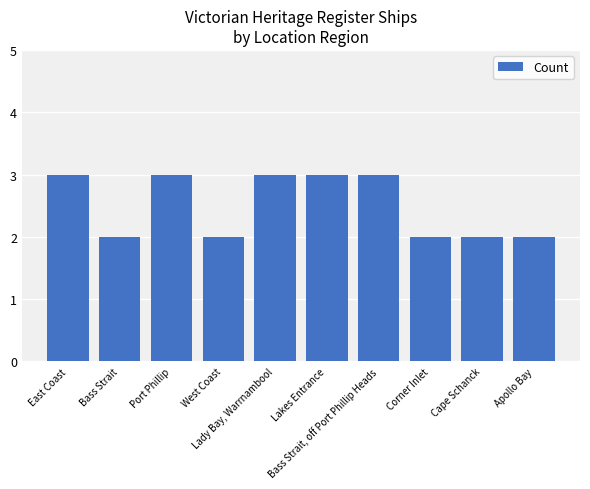

Approximately how many times larger is the value at Bass Strait, off Port Phillip Heads compared to Cape Schanck?

1.5